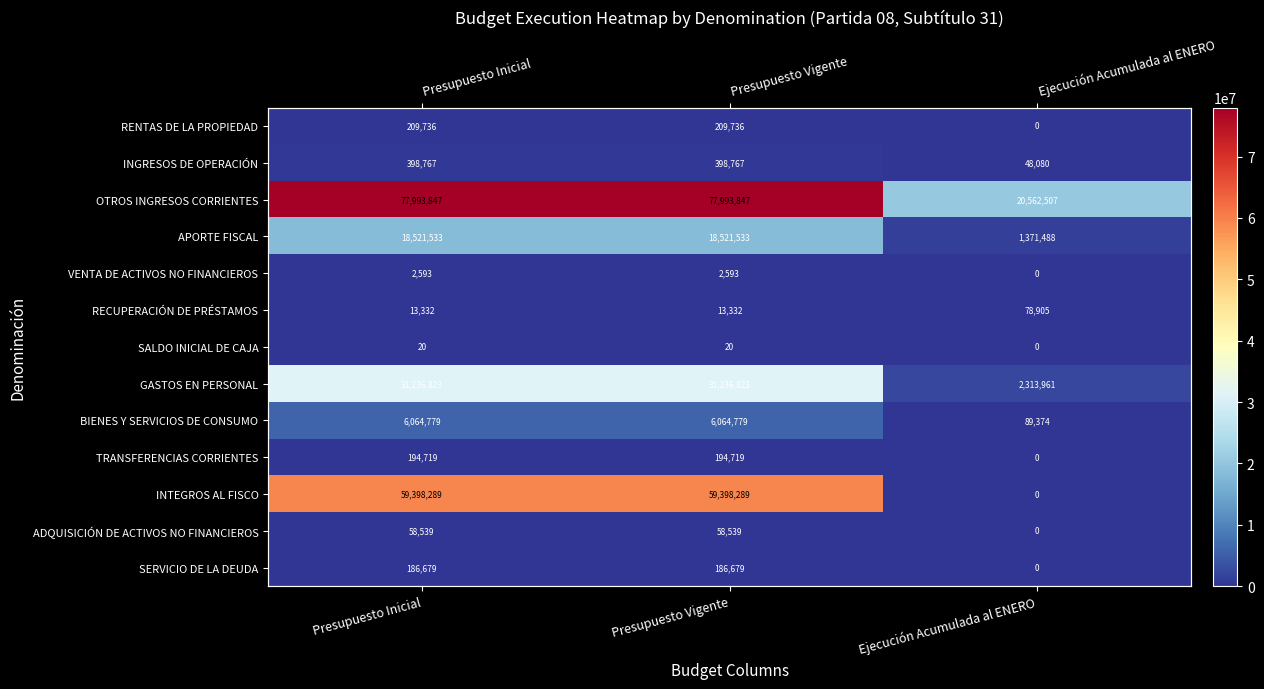

Rank the categories by INGRESOS DE OPERACIÓN value from highest to lowest.

Presupuesto Inicial, Presupuesto Vigente, Ejecución Acumulada al ENERO